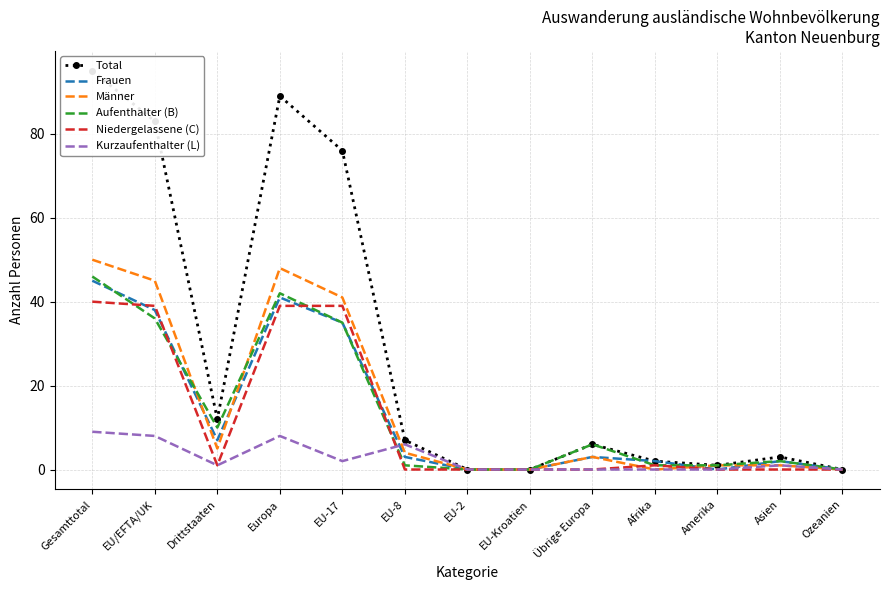

True or false: Frauen has more than 2 points higher than both neighbors.

True